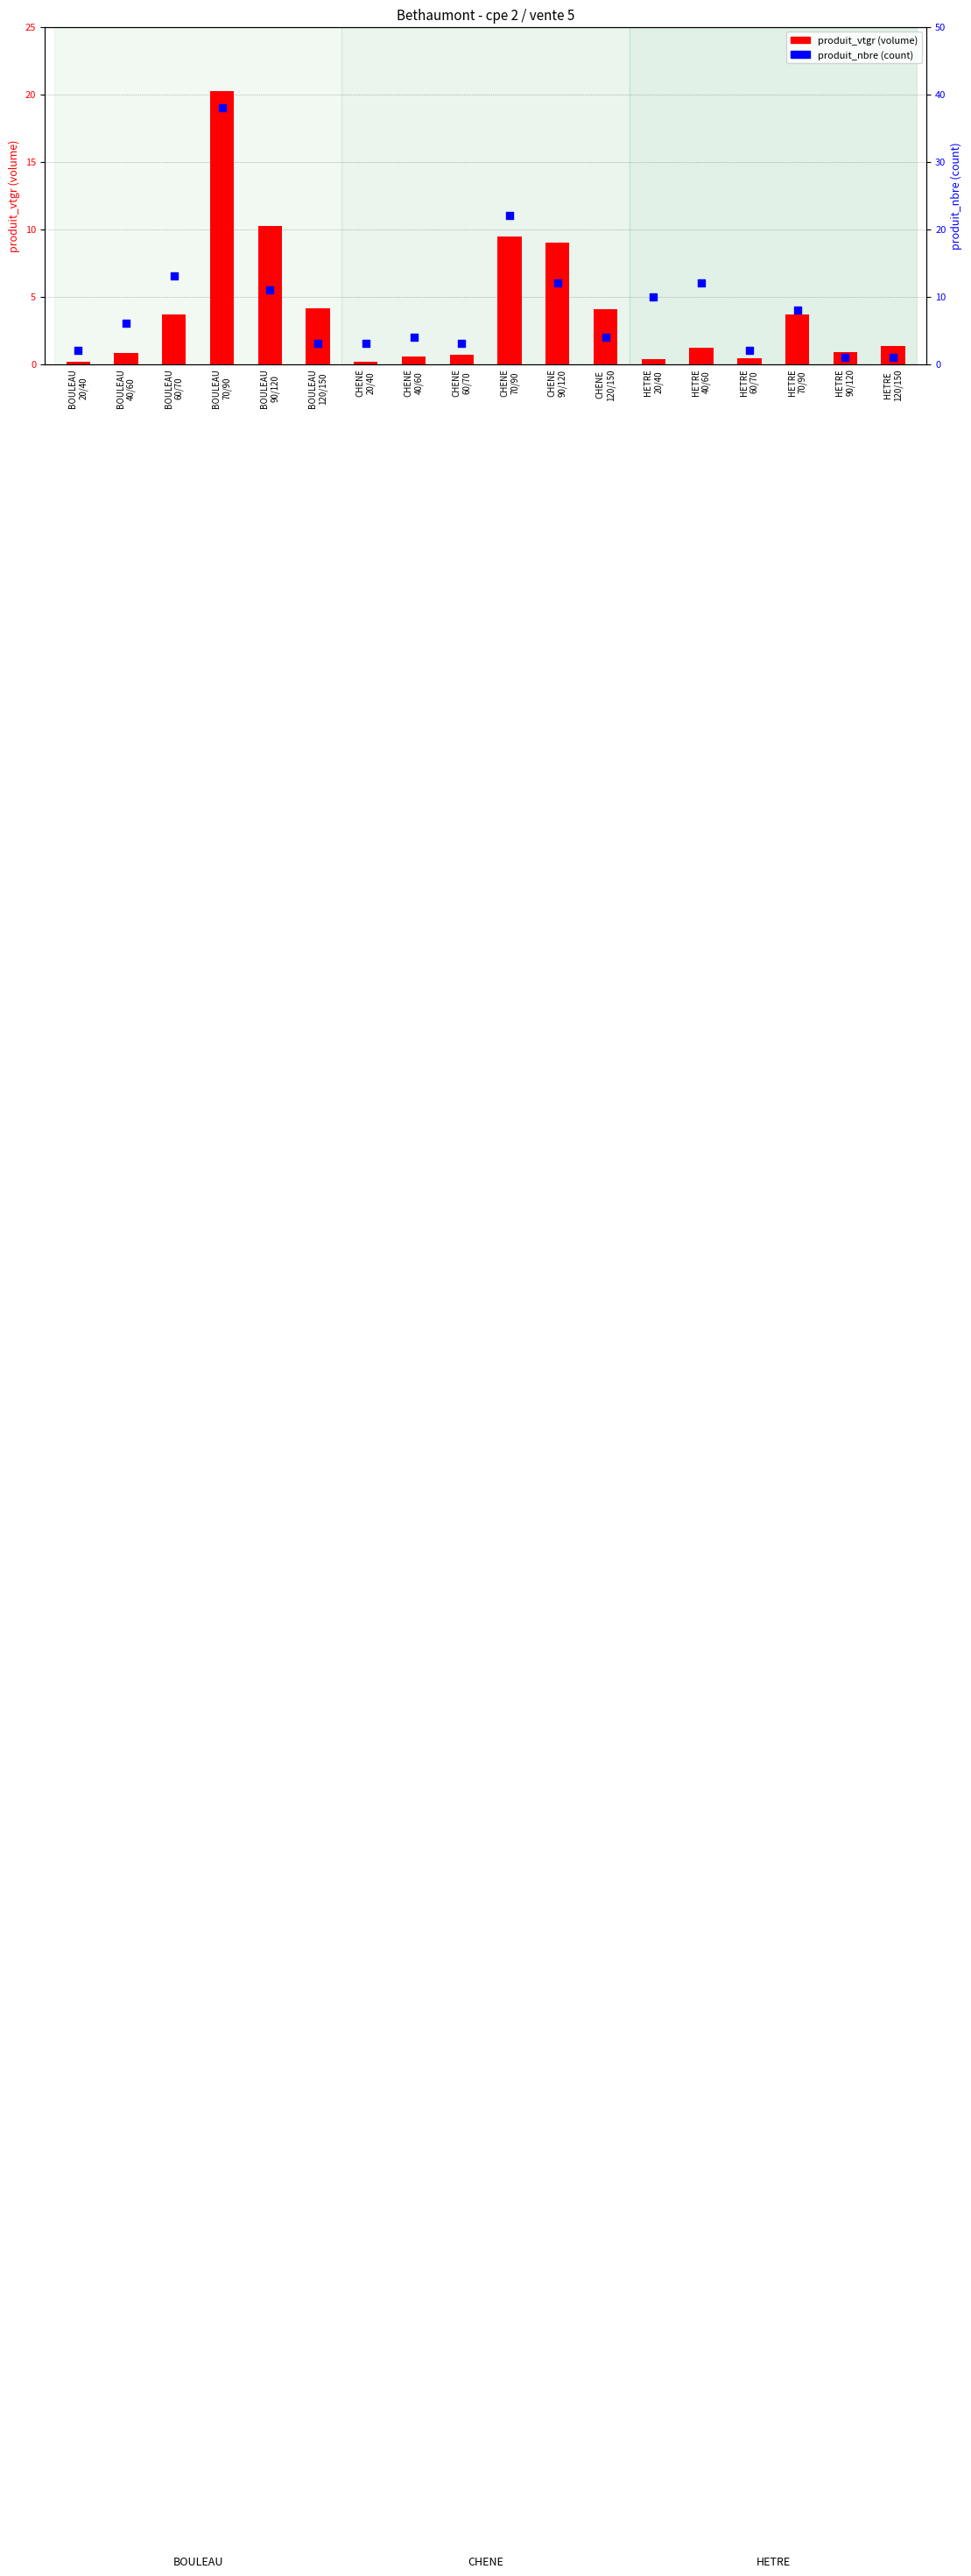

At which category is the sum across all series the highest?

BOULEAU
70/90